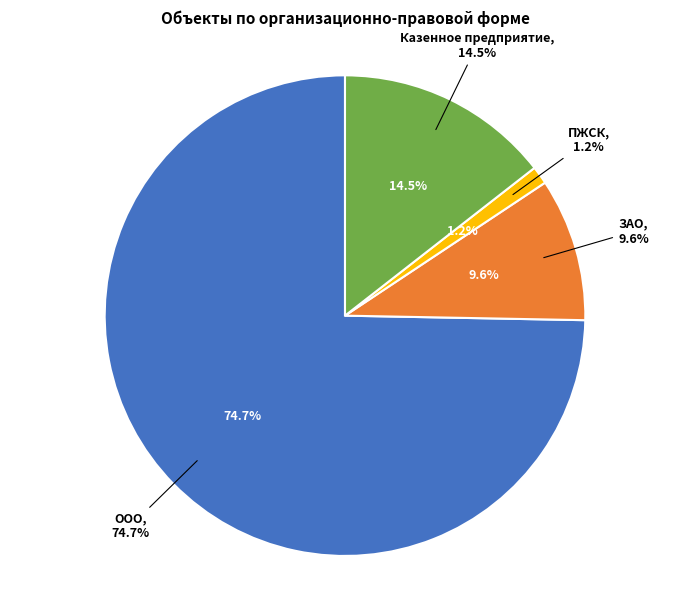

Which category has the smallest portion of the pie?

ПЖСК